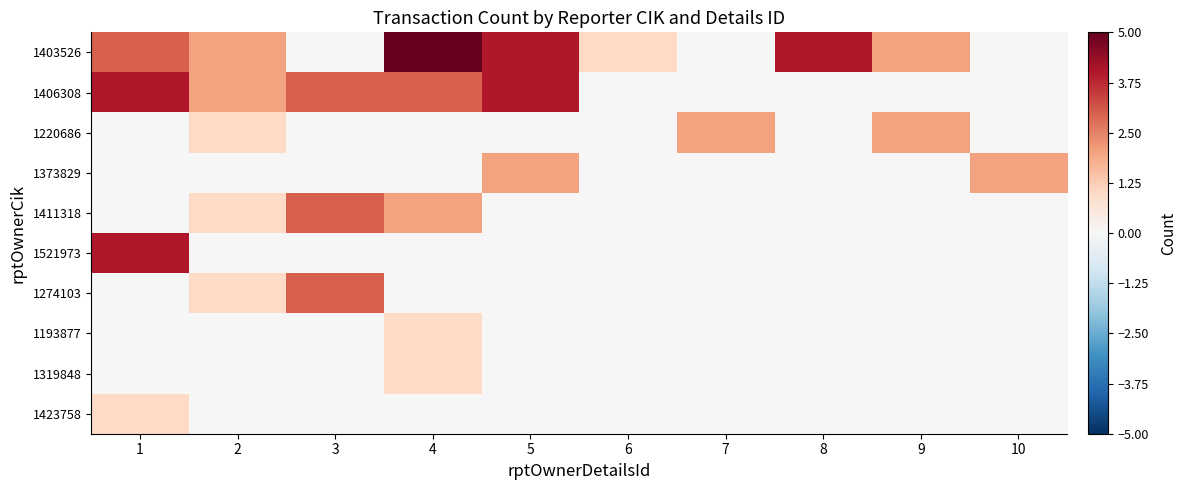

Between 3 and 7, which series saw the biggest shift?

1406308